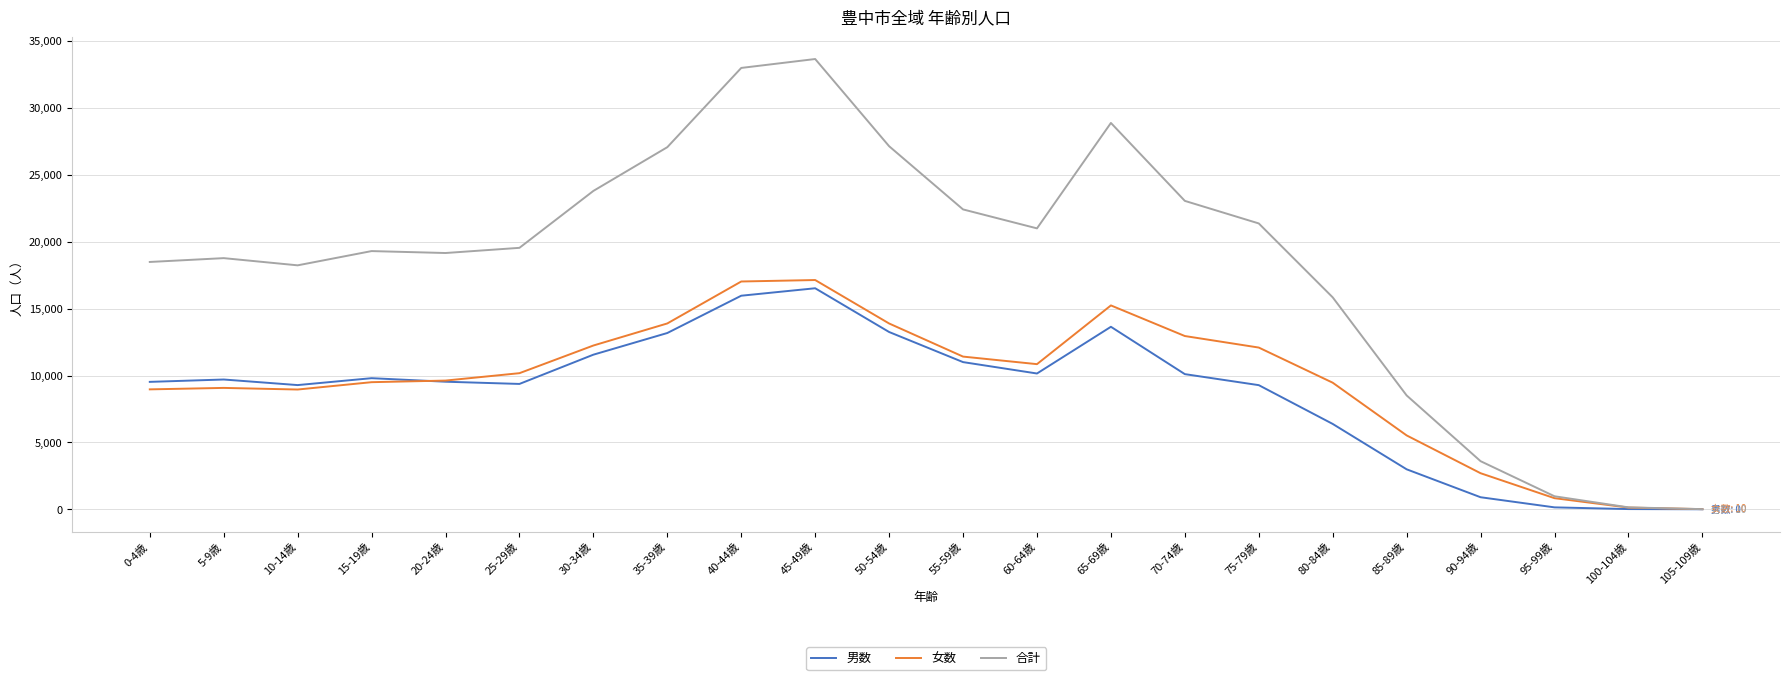

At 70-74歳, list the series in order from smallest to largest.

男数, 女数, 合計